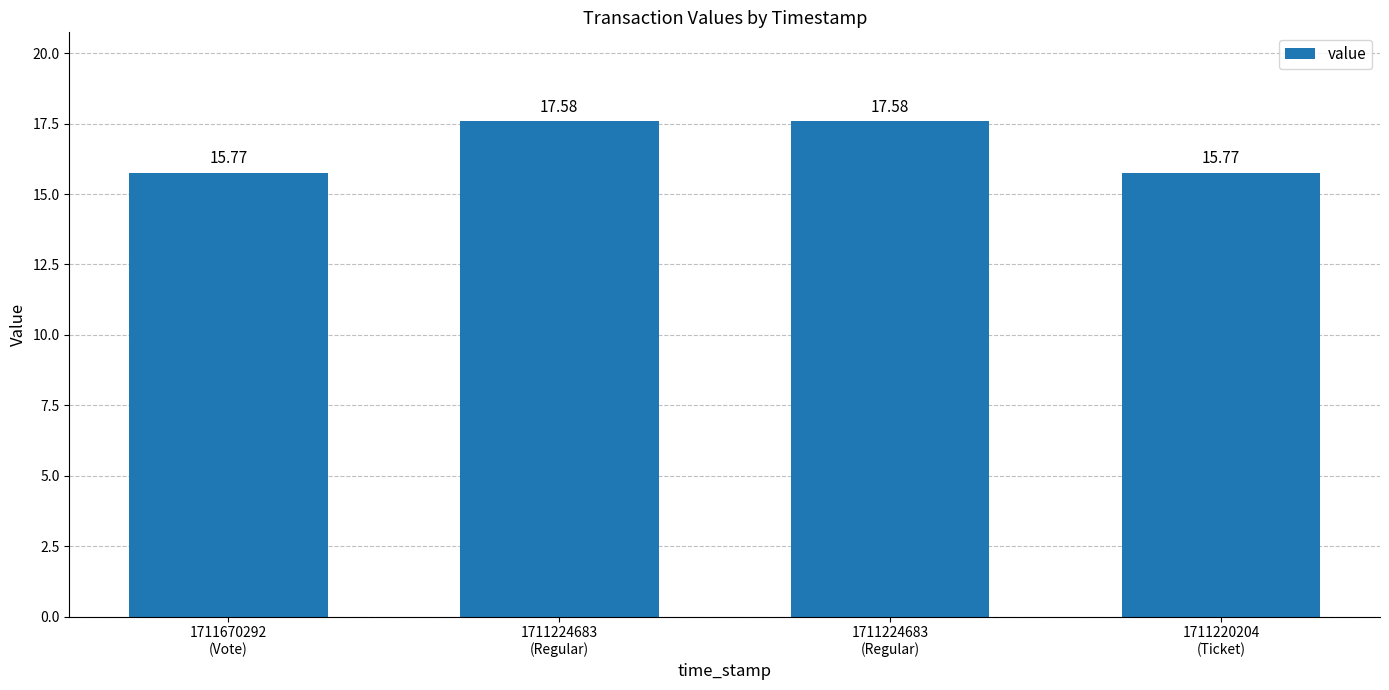

Count the values in the range 15 to 17.

2